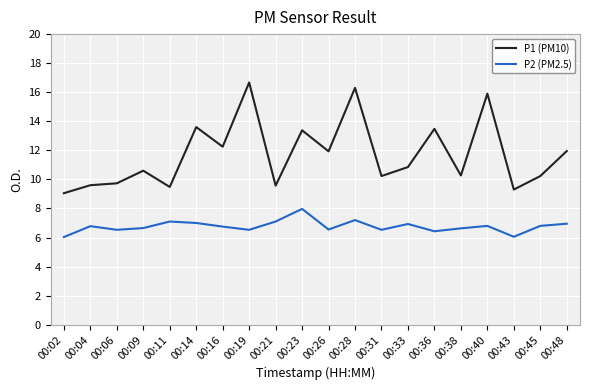

What value does the P2 (PM2.5) series have at 00:48?

7.0